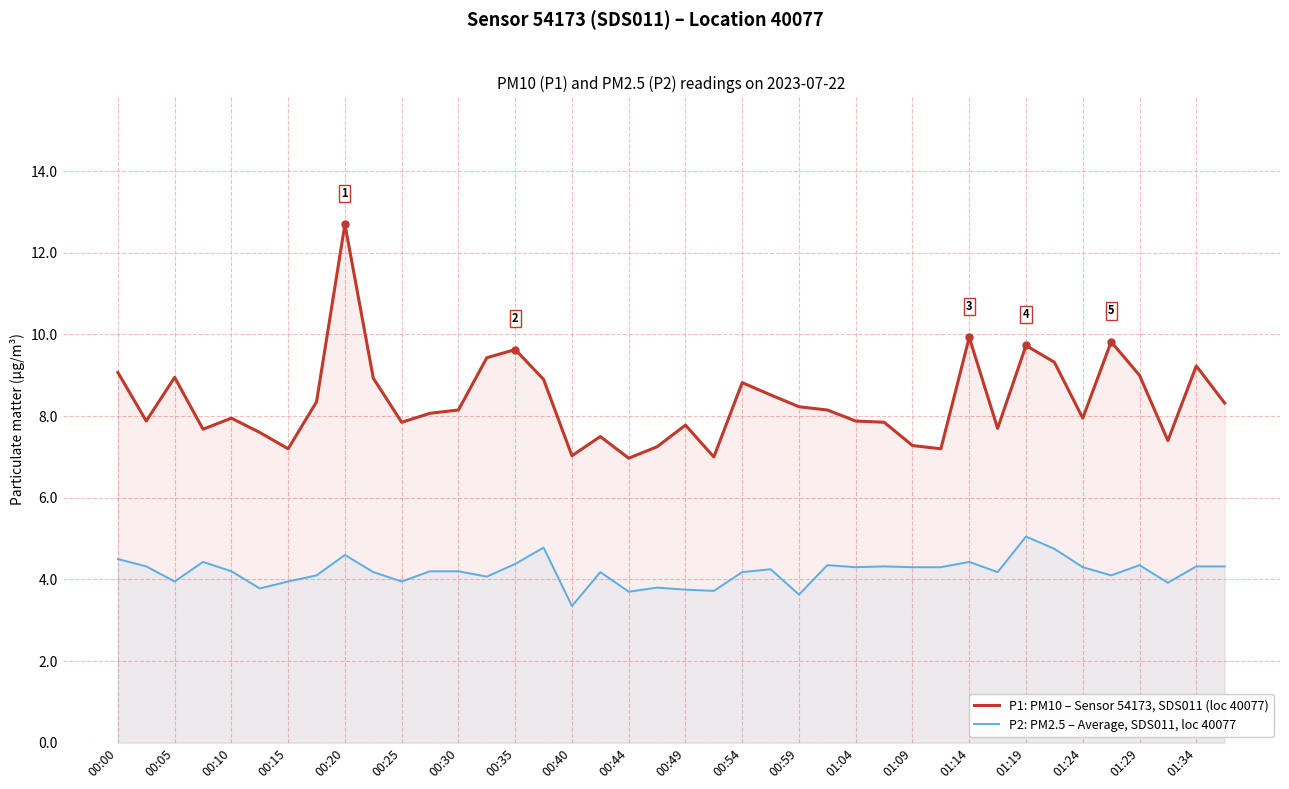

What is the total value across all series at 00:54?

13.0